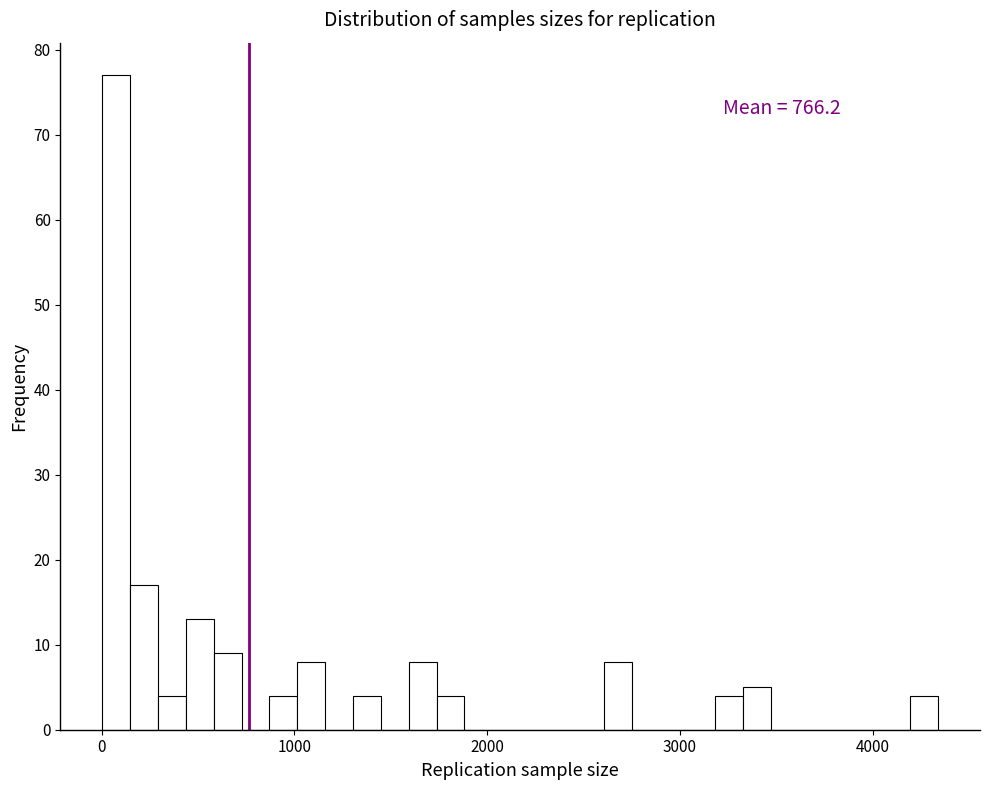

Around what value on the x-axis is the tallest bar? Give the approximate position of its centre, as read against the axis.

100